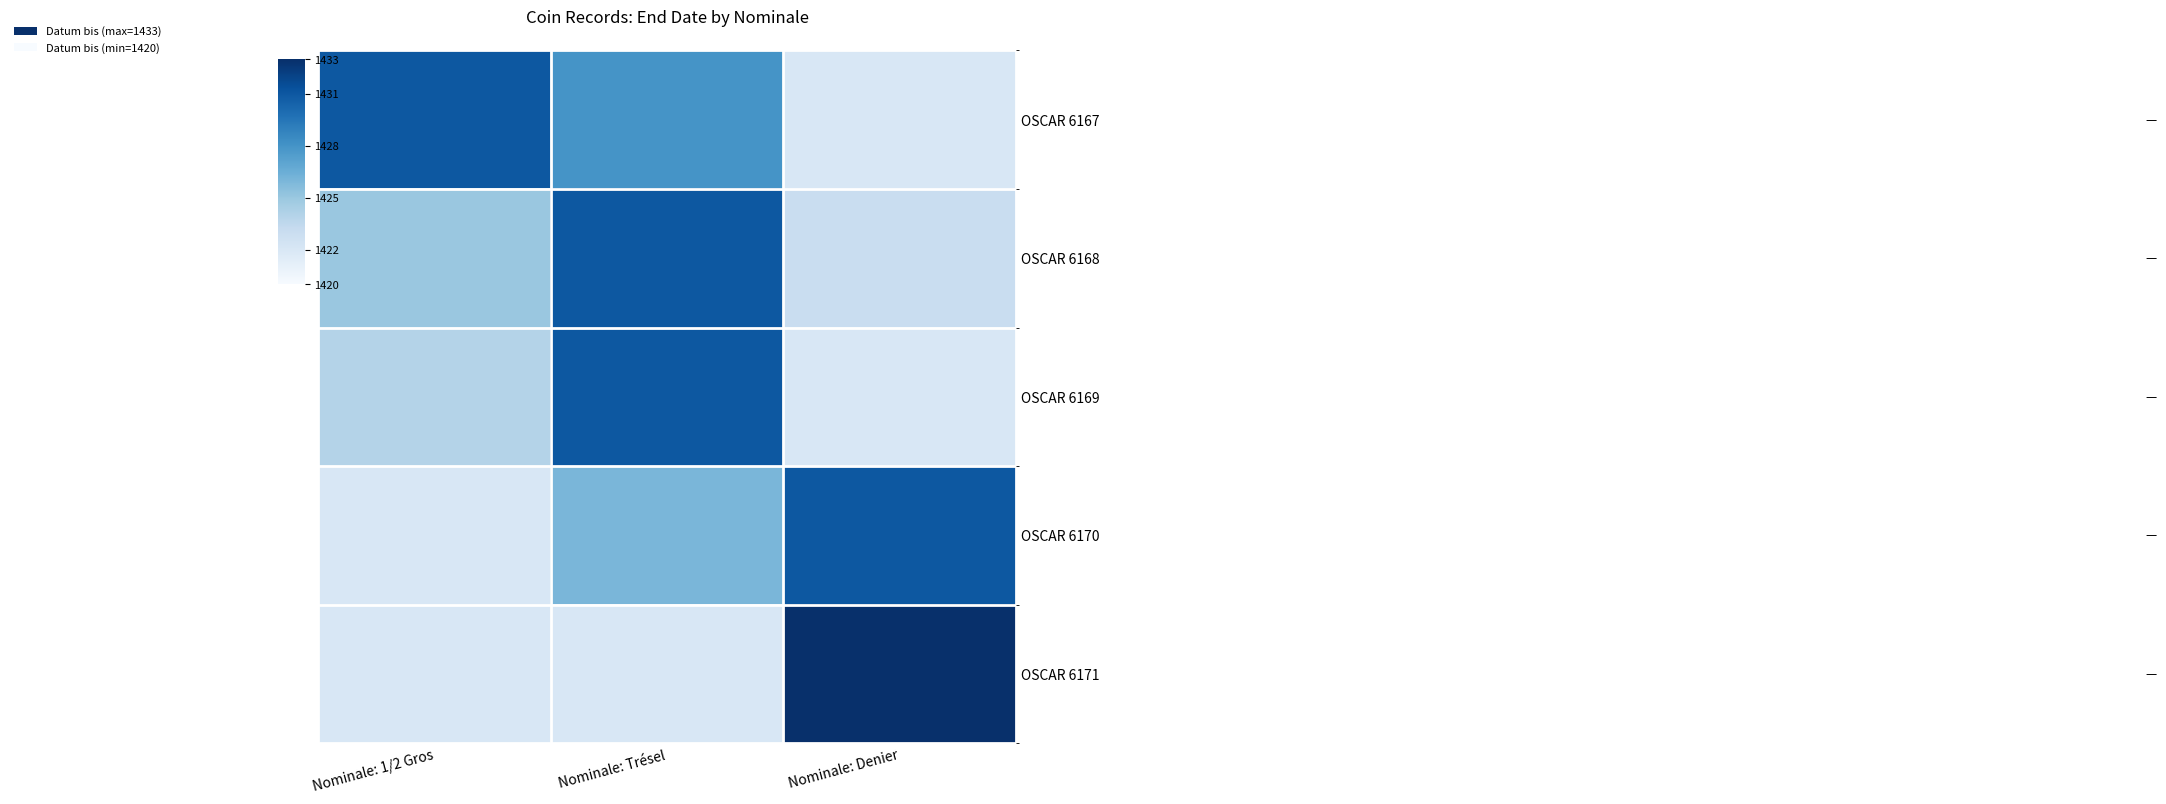

Which label corresponds to the smallest value in the chart?

Nominale: Denier